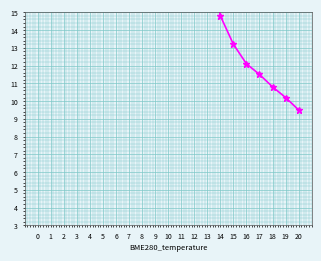

Reading left to right, what are all the values shown in this chart?

0=16.6	1=16.6	2=16.9	3=17.4	4=16.8	5=16.8	6=16.9	7=17.1	8=17.3	9=17.5	10=17.8	11=18.1	12=18.5	13=19.0	14=14.8	15=13.2	16=12.1	17=11.5	18=10.8	19=10.2	20=9.5